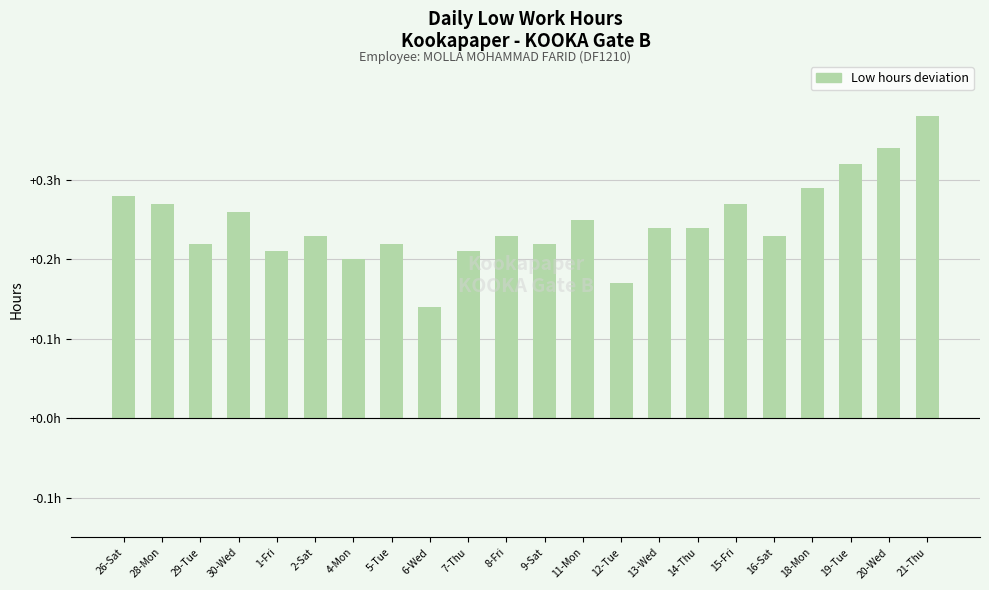

True or false: the data shows 0.3 at 14-Thu.

False